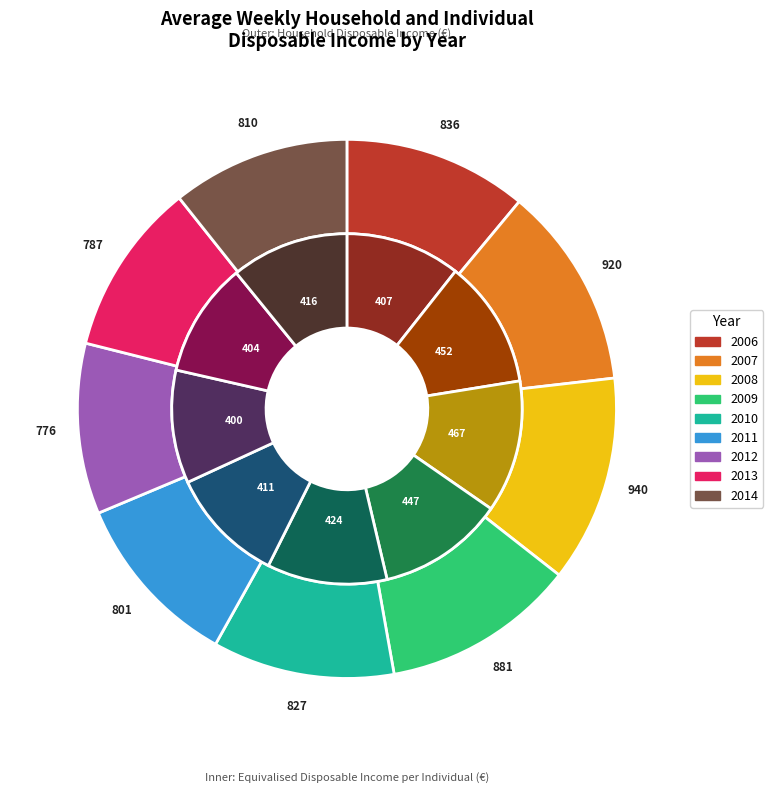

What is the smallest slice in the pie chart?

2012